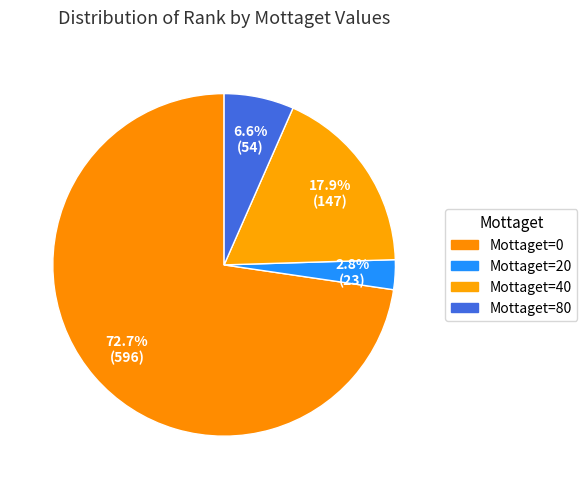

Count the number of slices in the pie.

4